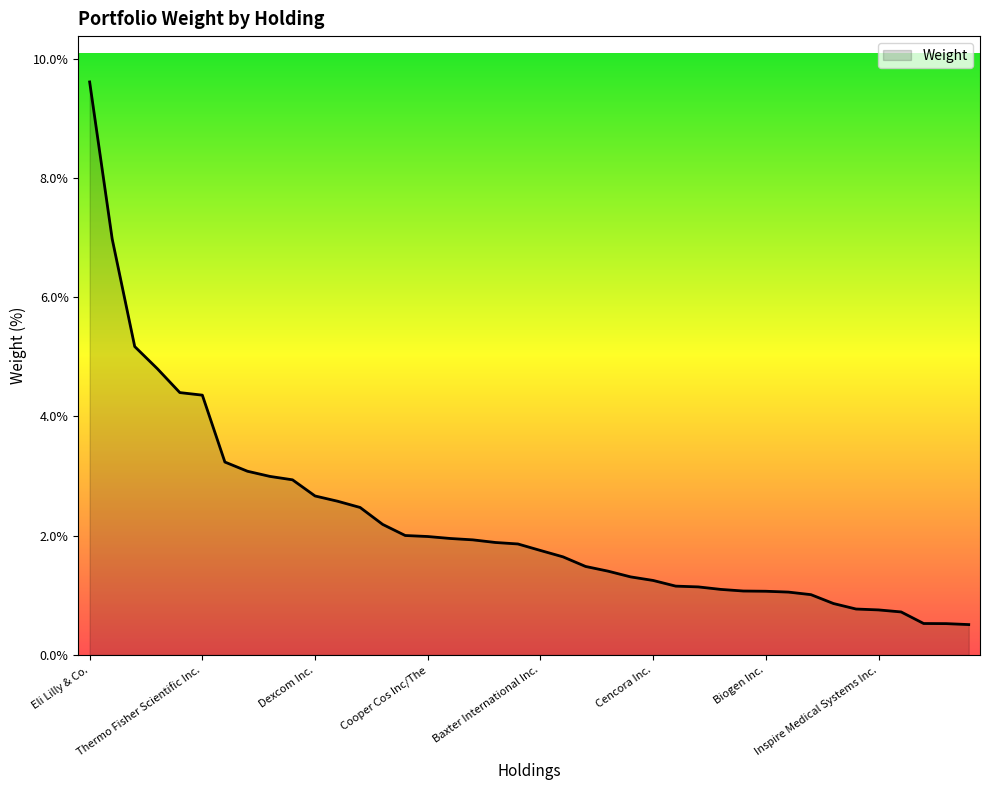

What is the maximum value shown in the chart?

9.6